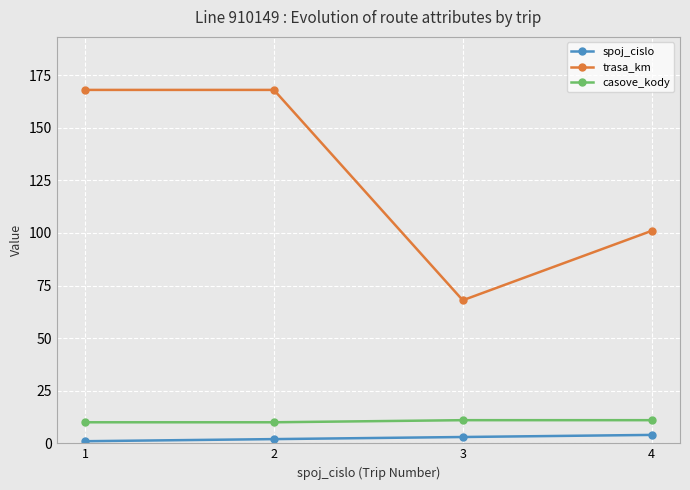

At how many categories does at least one series exceed 166?

2